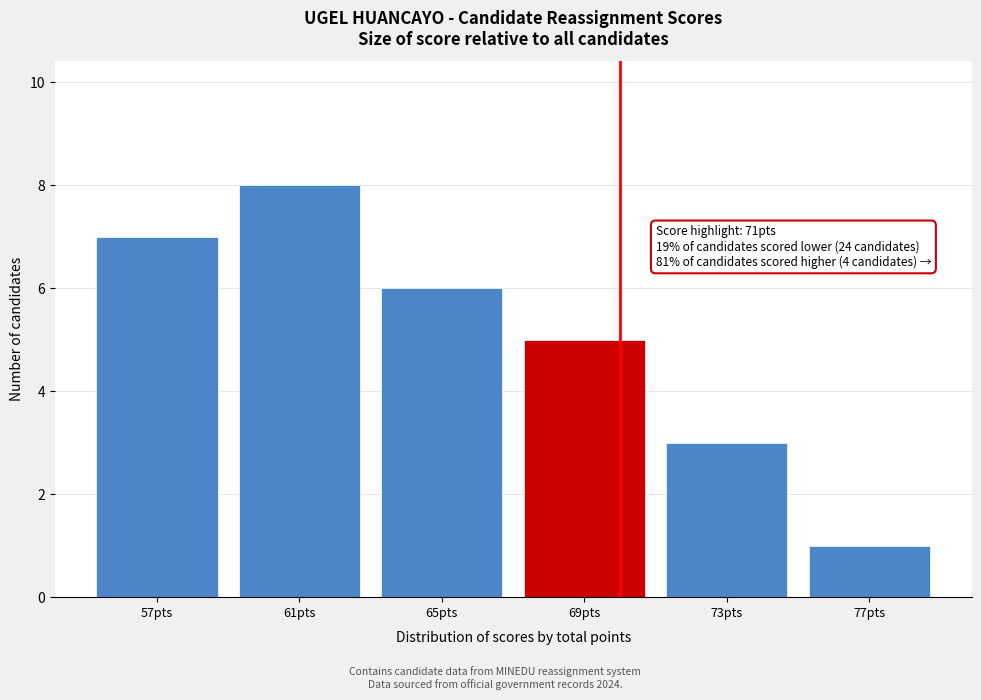

Reading left to right, extract all data points from this chart.

7	8	6	5	3	1